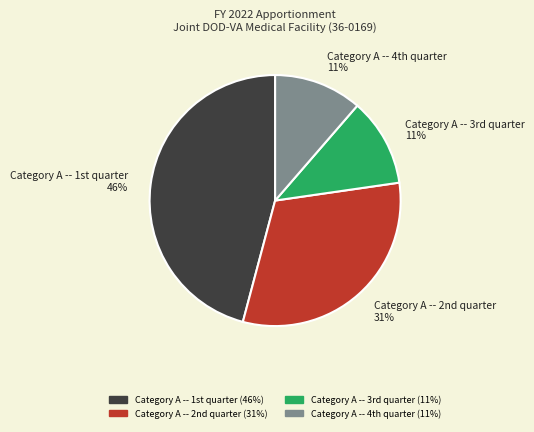

To the nearest percent, what is the average slice percentage?

25%